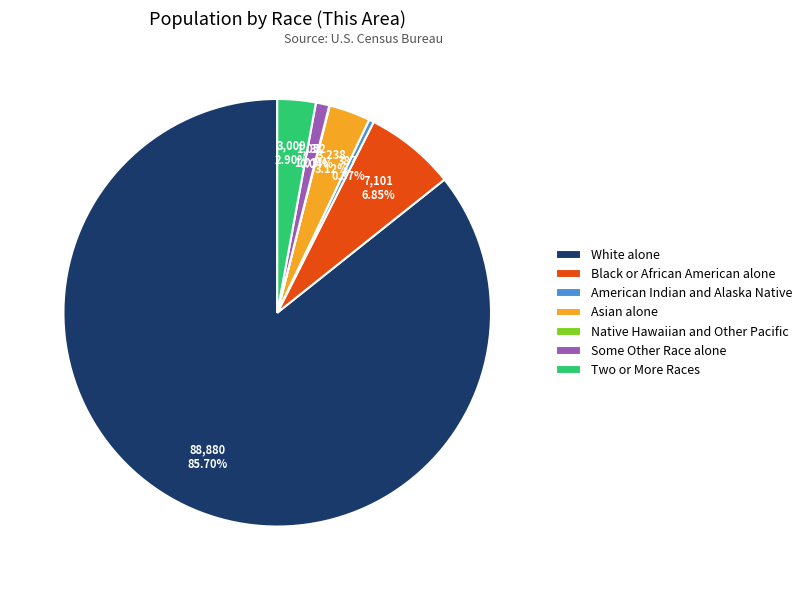

To the nearest percent, what percentage of the pie is Asian alone?

3%